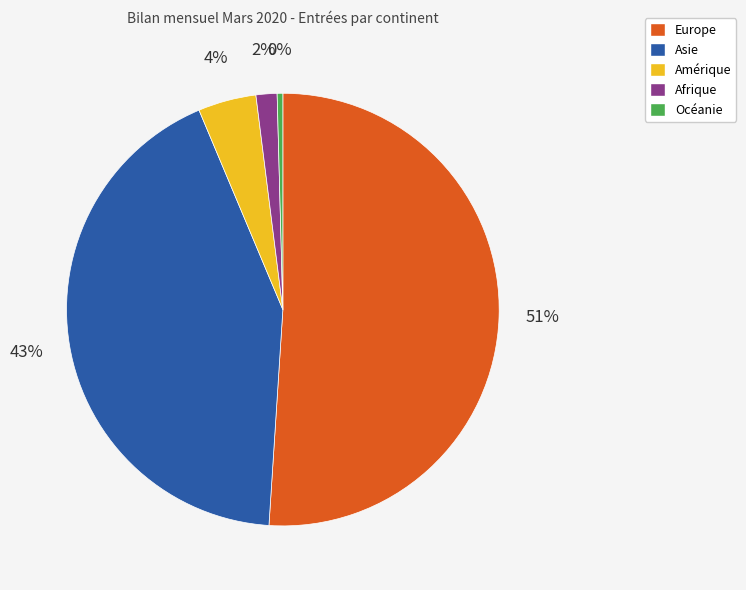

Count the number of slices in the pie.

5